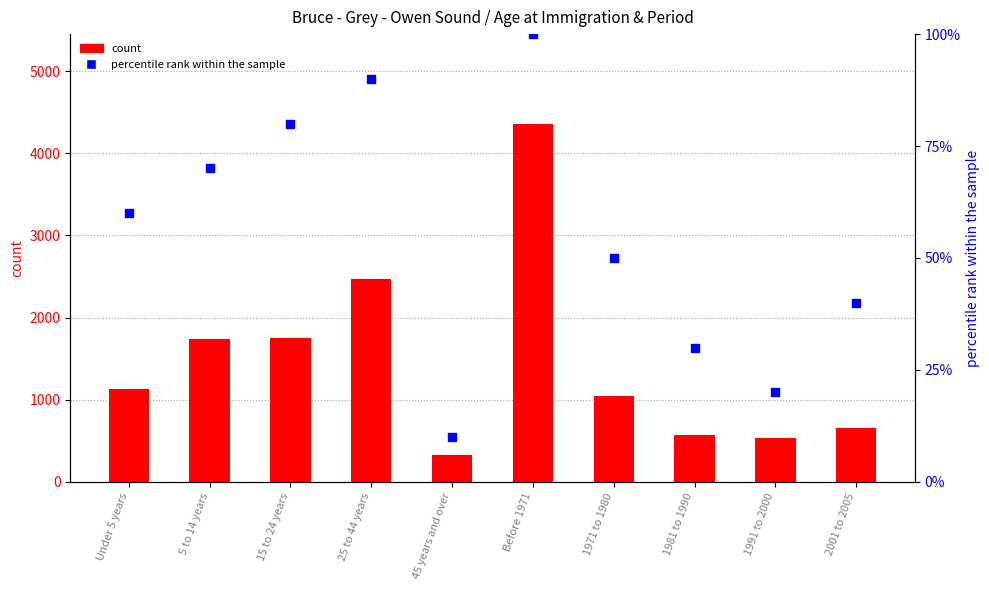

Which series has the largest total across all categories?

count